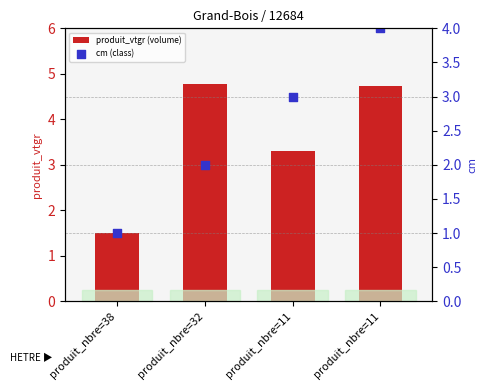

Which series contains the highest Y value?

produit_vtgr (volume)